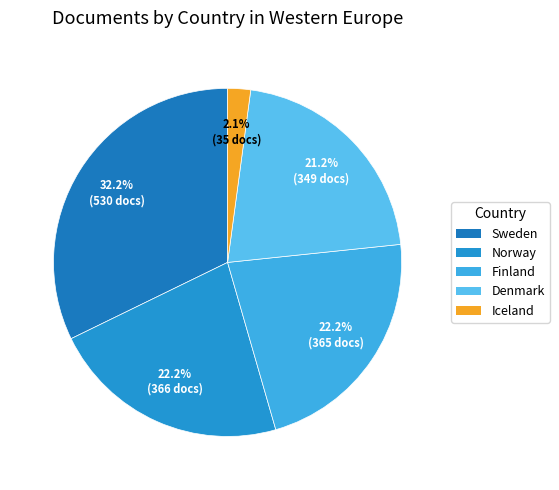

What percentage is the Norway slice, to the nearest percent?

22%